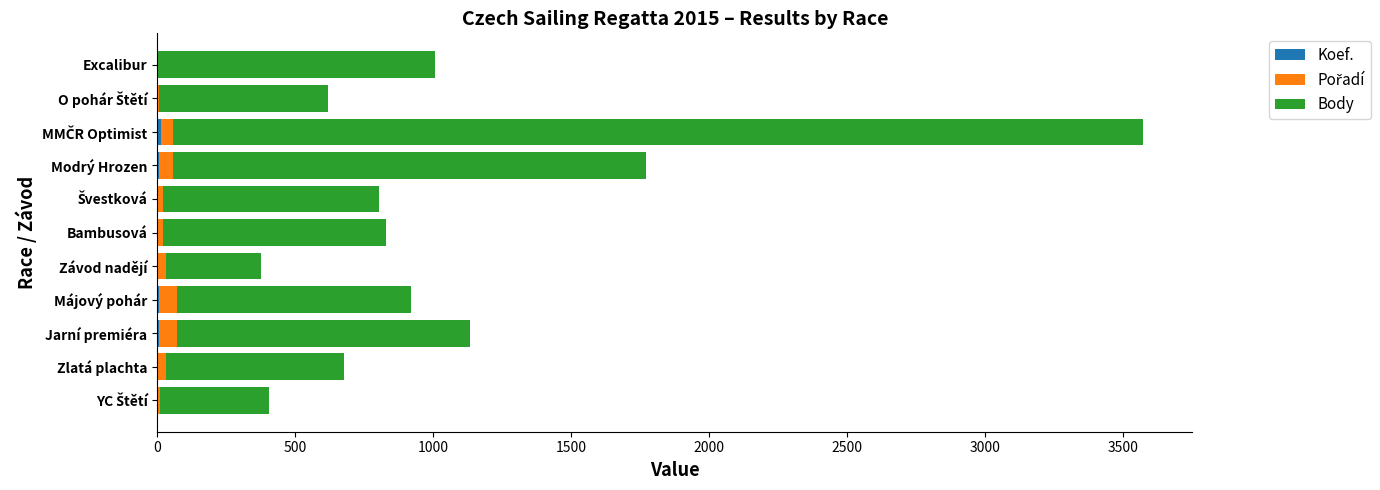

How many data points does each series have?

11